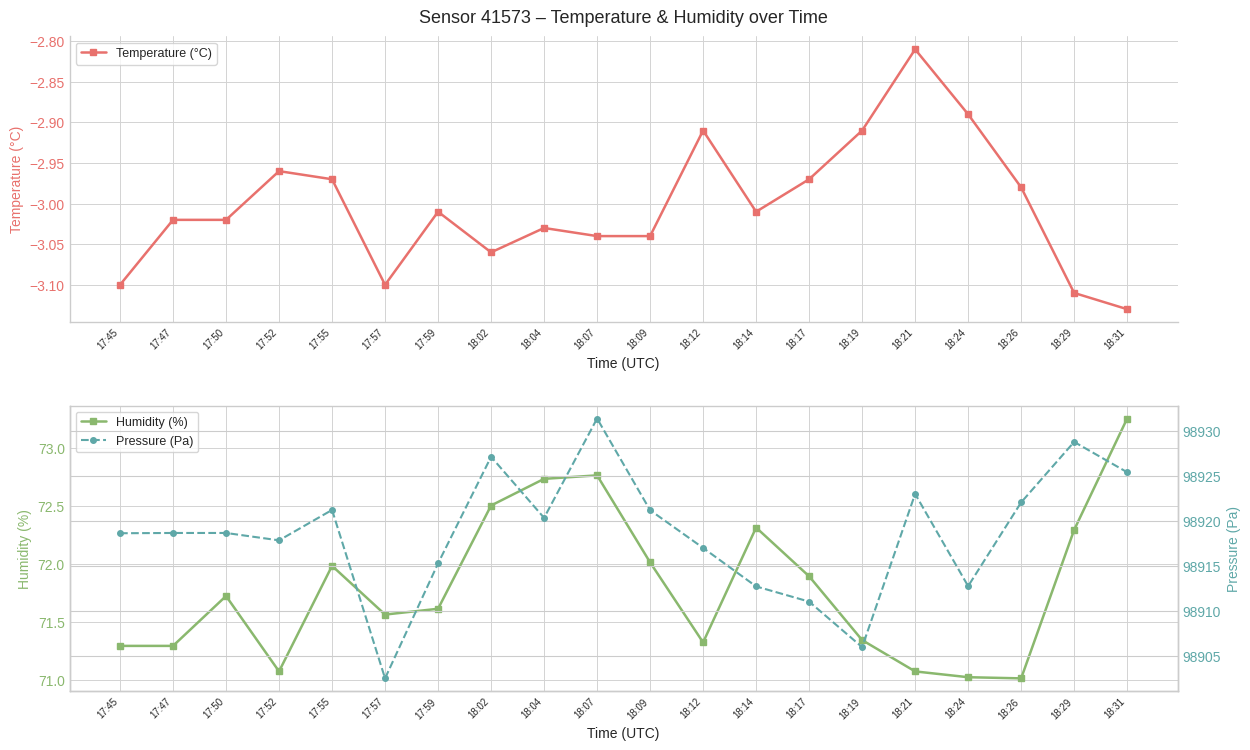

What is the label of the 20th point from the left?

18:31